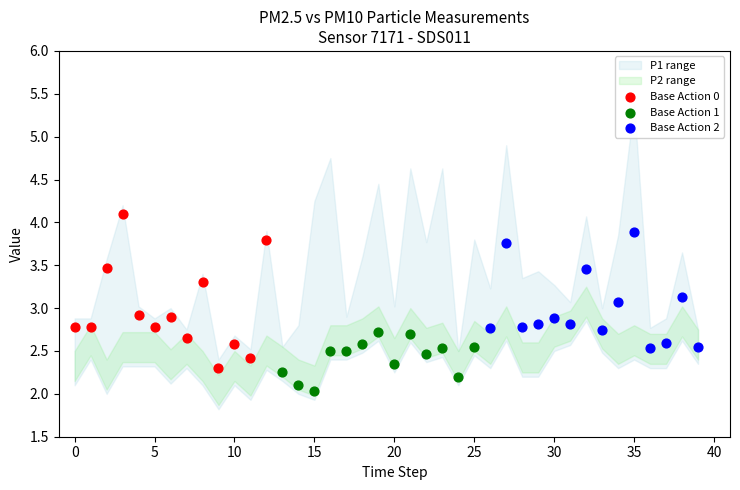

Which series contains the lowest Y value?

Base Action 1